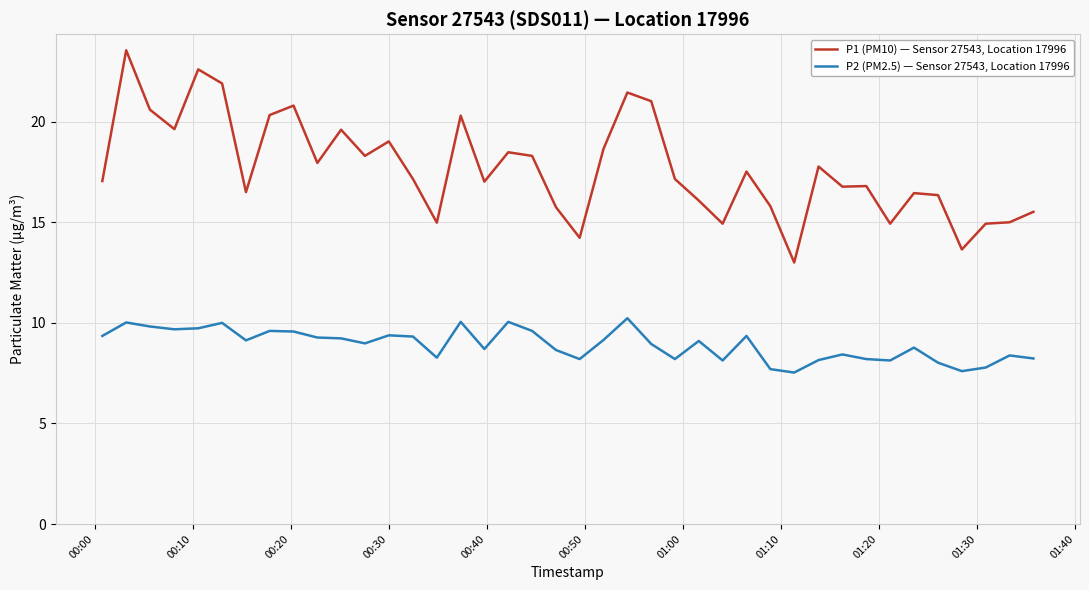

Which series has the widest spread of values?

P1 (PM10) — Sensor 27543, Location 17996